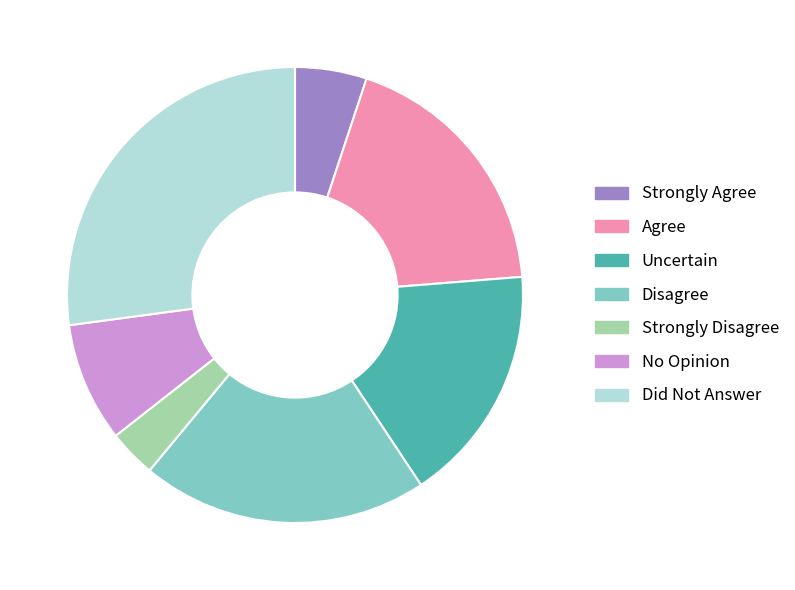

True or false: Agree accounts for 19% of the total.

True